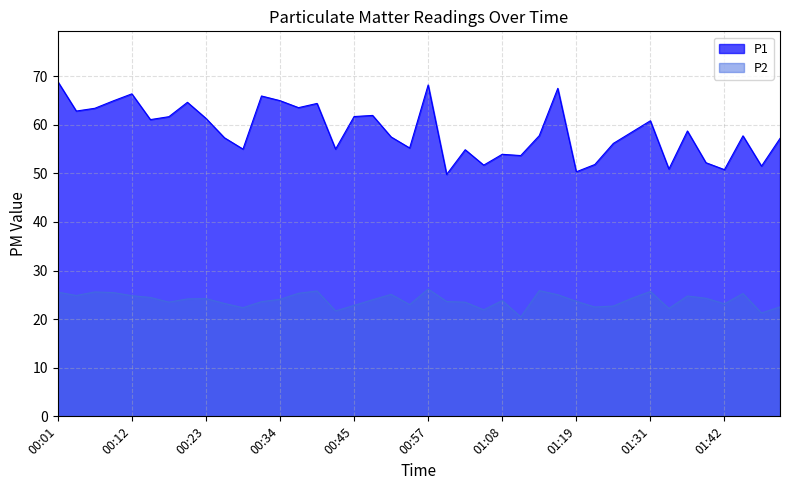

Which category has the lowest value in the P1 series?

00:59